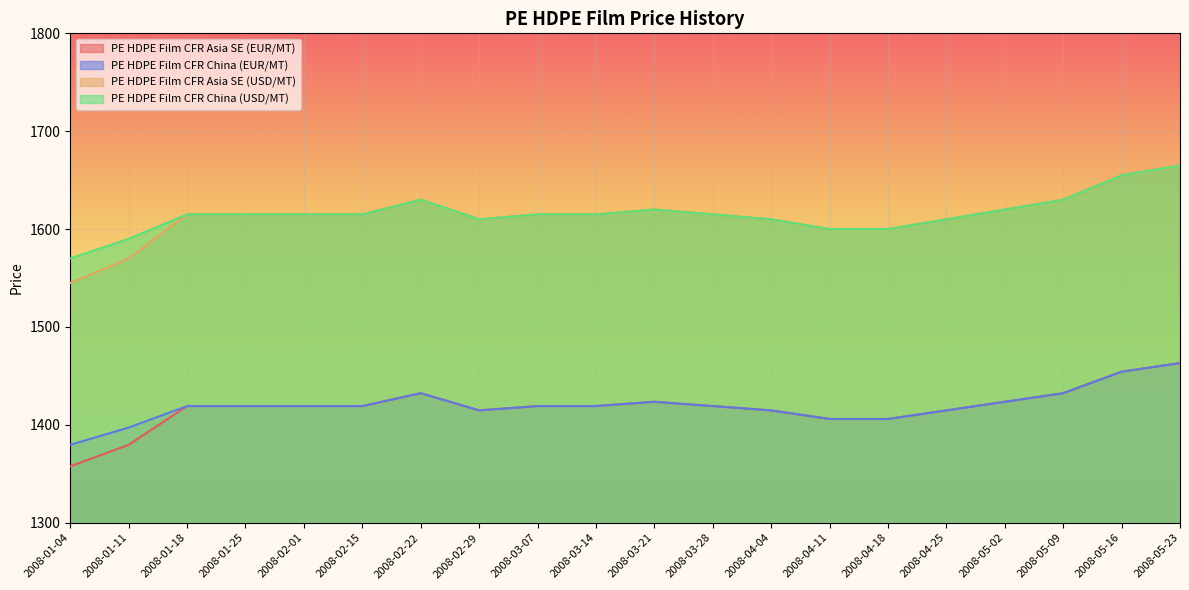

At how many categories does at least one series exceed 1441?

20